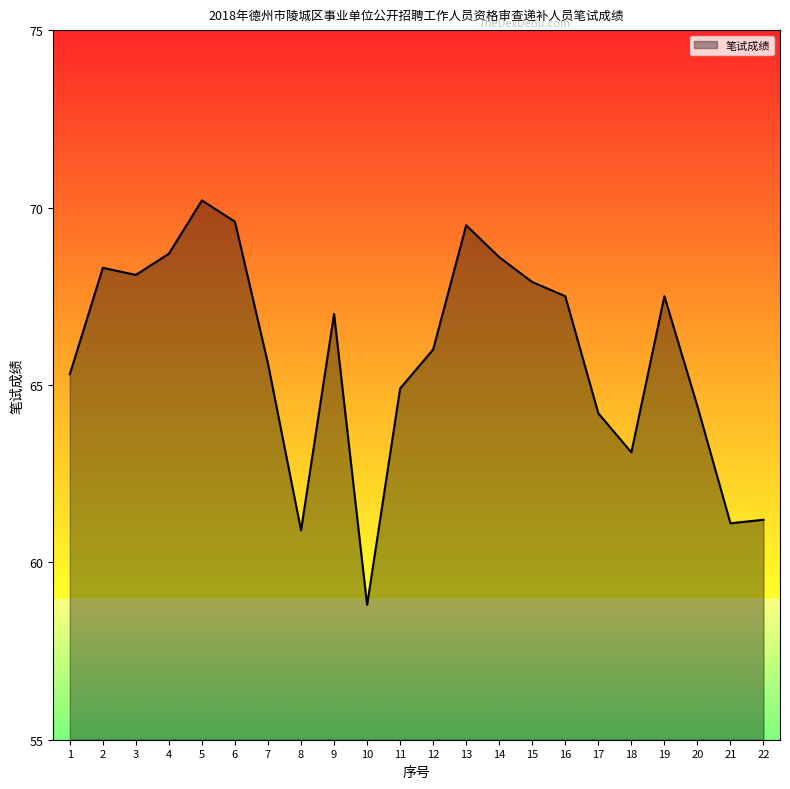

How many lines are shown in the chart?

1